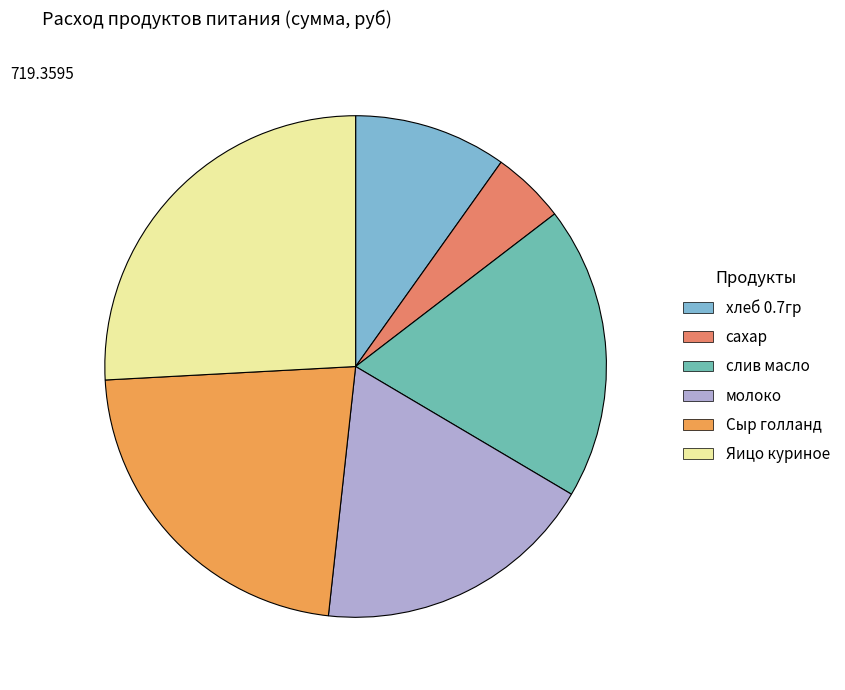

Between хлеб 0.7гр and сахар, which is larger?

хлеб 0.7гр